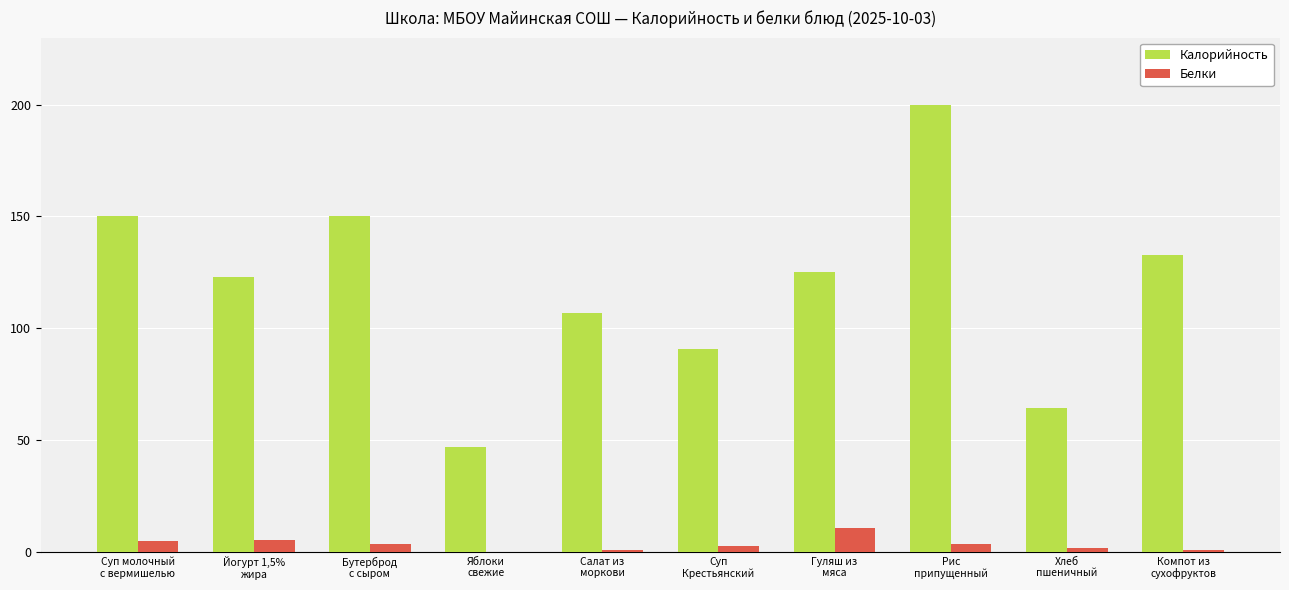

How many groups of bars are there?

10